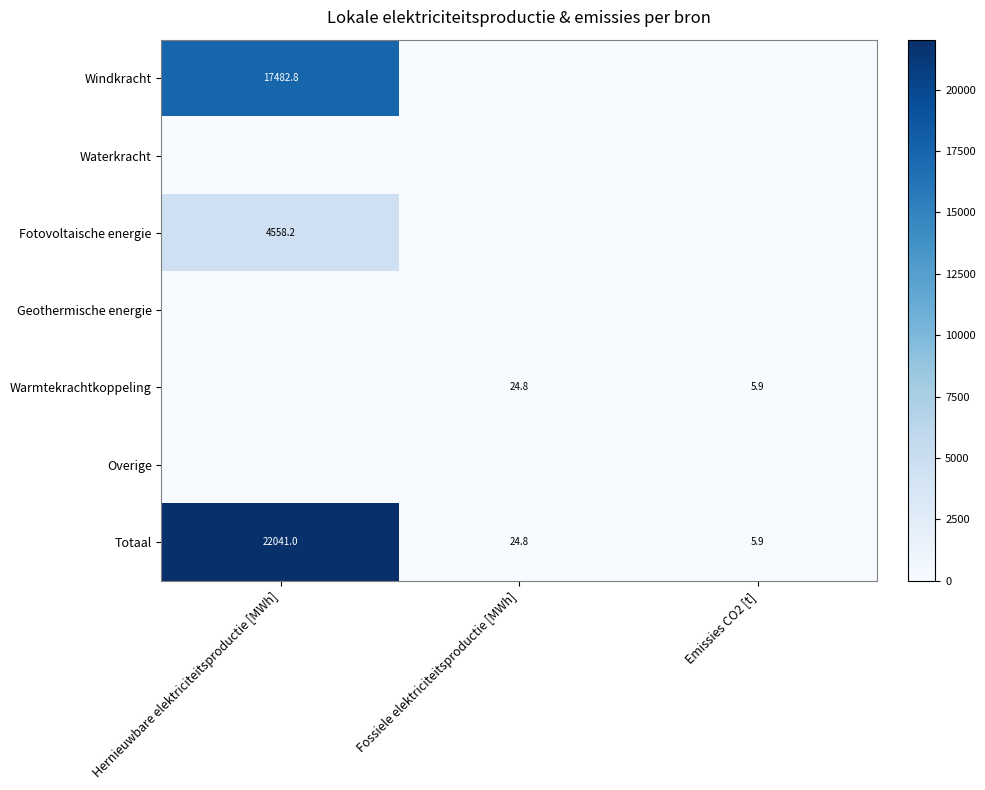

What is the difference between the maximum and minimum values in the Totaal series?

22035.1